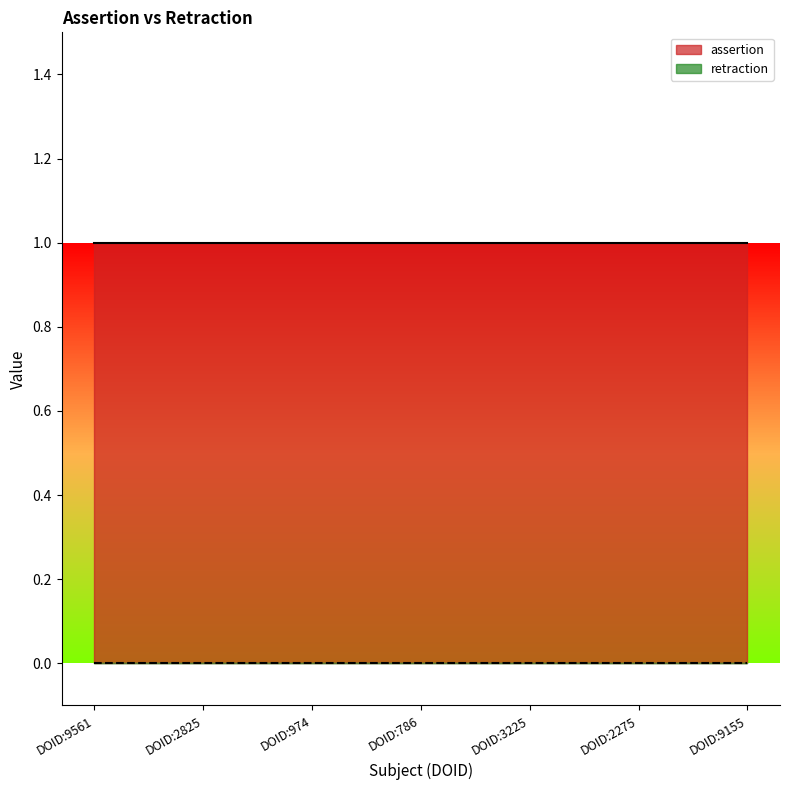

Reading left to right, transcribe all the data shown in this chart.

assertion: DOID:9561=1	DOID:2825=1	DOID:974=1	DOID:786=1	DOID:3225=1	DOID:2275=1	DOID:9155=1
retraction: DOID:9561=0	DOID:2825=0	DOID:974=0	DOID:786=0	DOID:3225=0	DOID:2275=0	DOID:9155=0